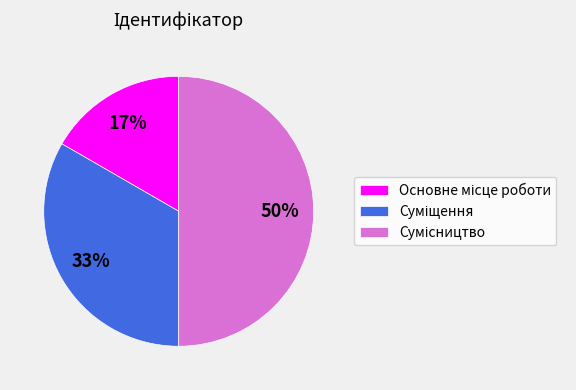

To the nearest percent, what is the average slice percentage?

33%